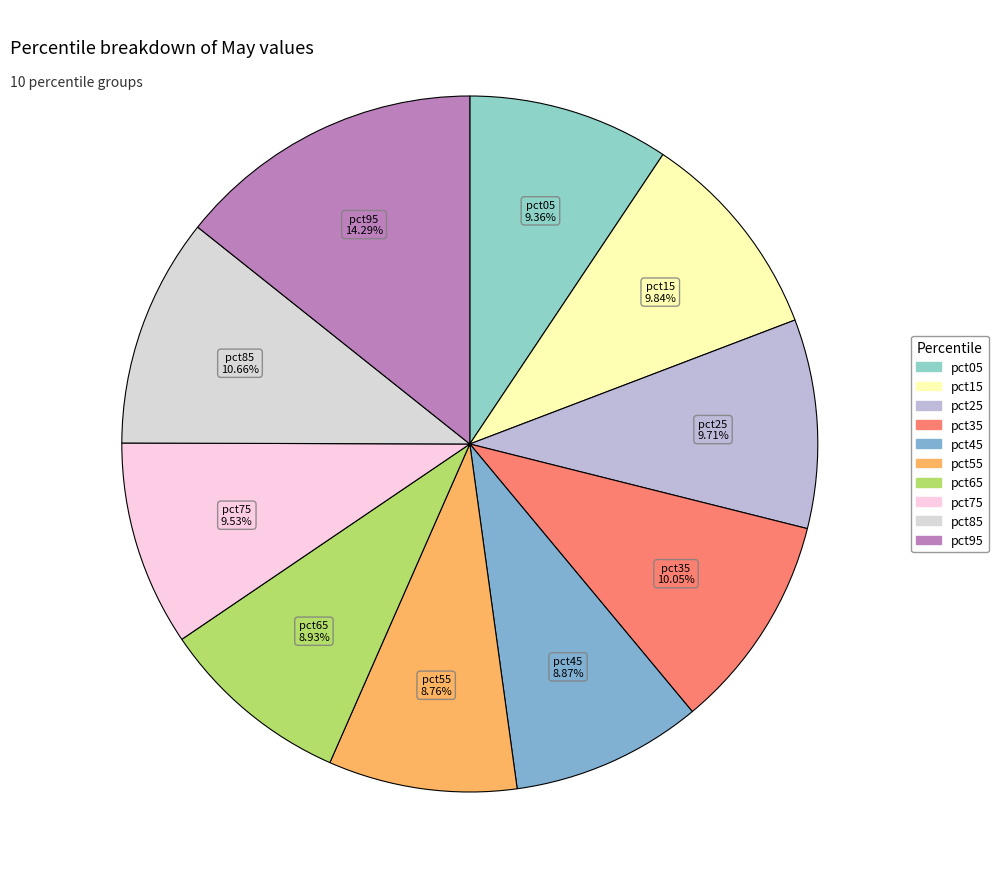

To the nearest percent, what is the combined percentage of pct95 and pct55?

23%